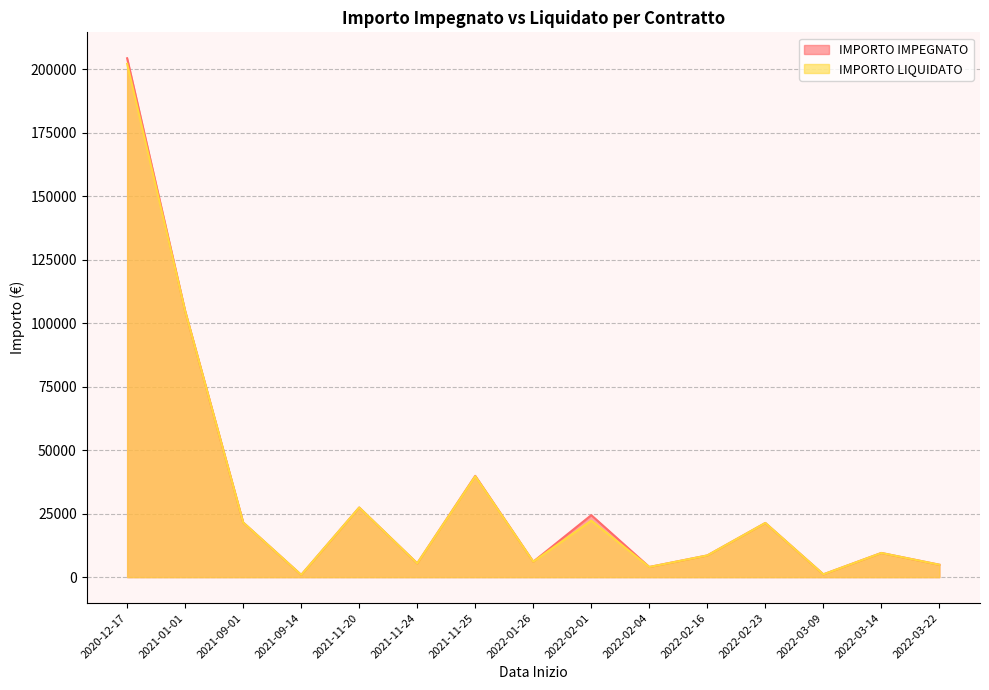

True or false: IMPORTO IMPEGNATO and IMPORTO LIQUIDATO intersect in this chart.

False